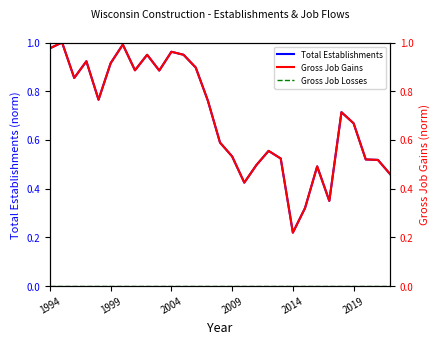

Which series has the widest spread of values?

Total Establishments